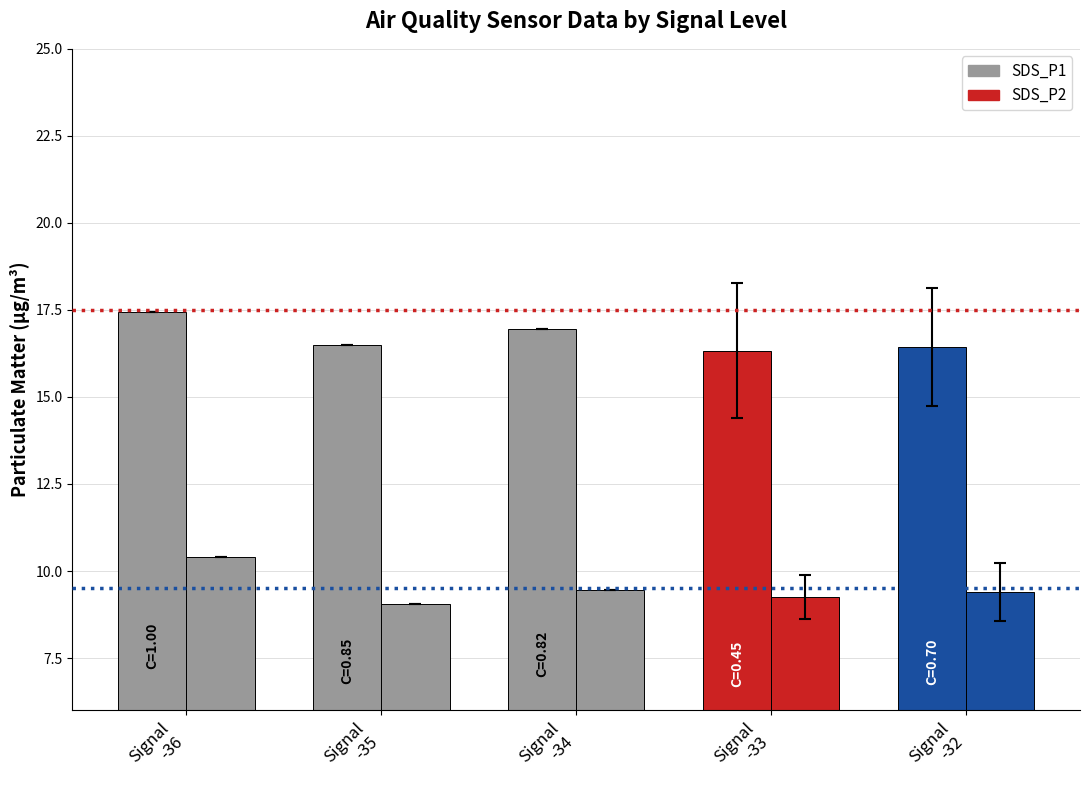

Which series has the widest spread of values?

SDS_P2